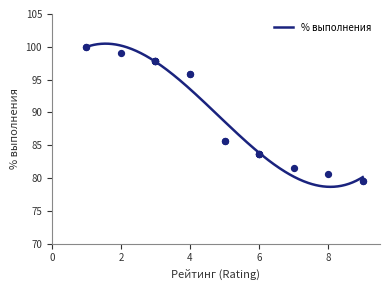

What is the change in value from 6 to 7?

-2.1